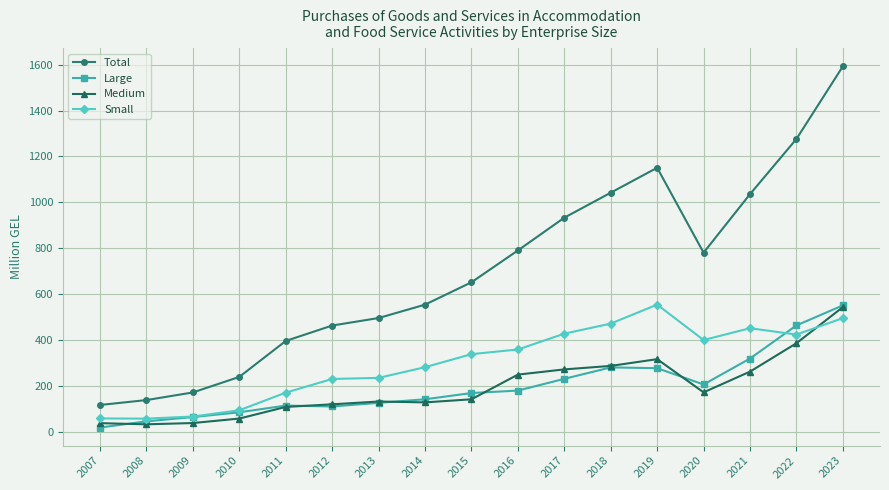

How many data points in Total are above 652?

9